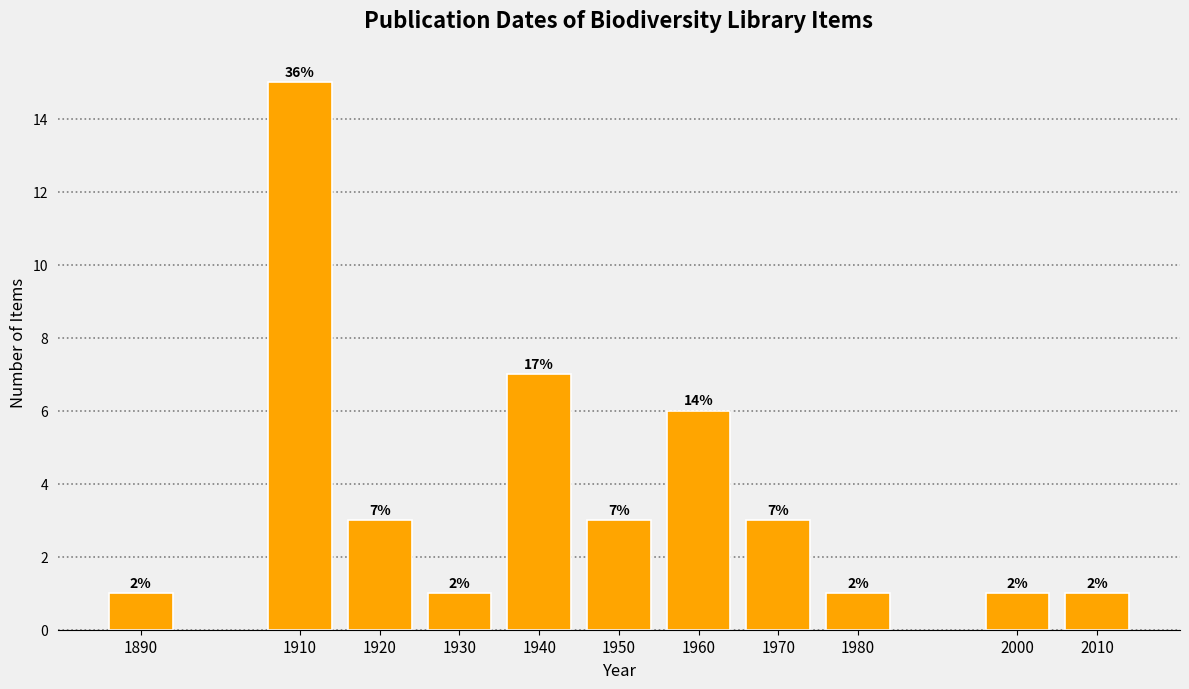

How many bars are there in total?

11